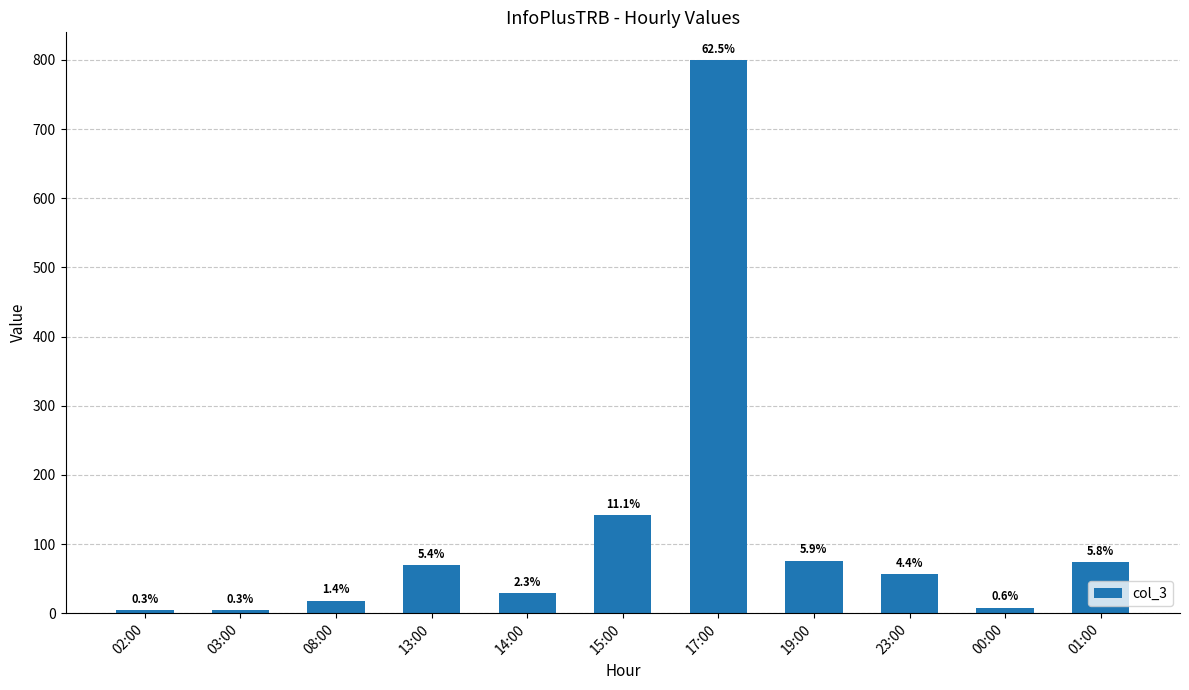

Does the chart contain any negative values?

No